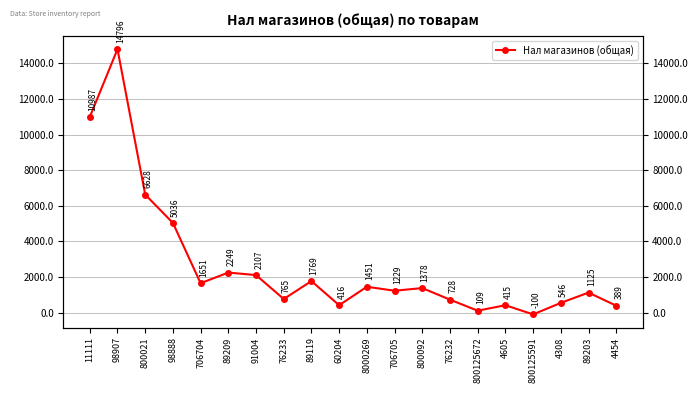

What is the minimum value shown in the chart?

-100